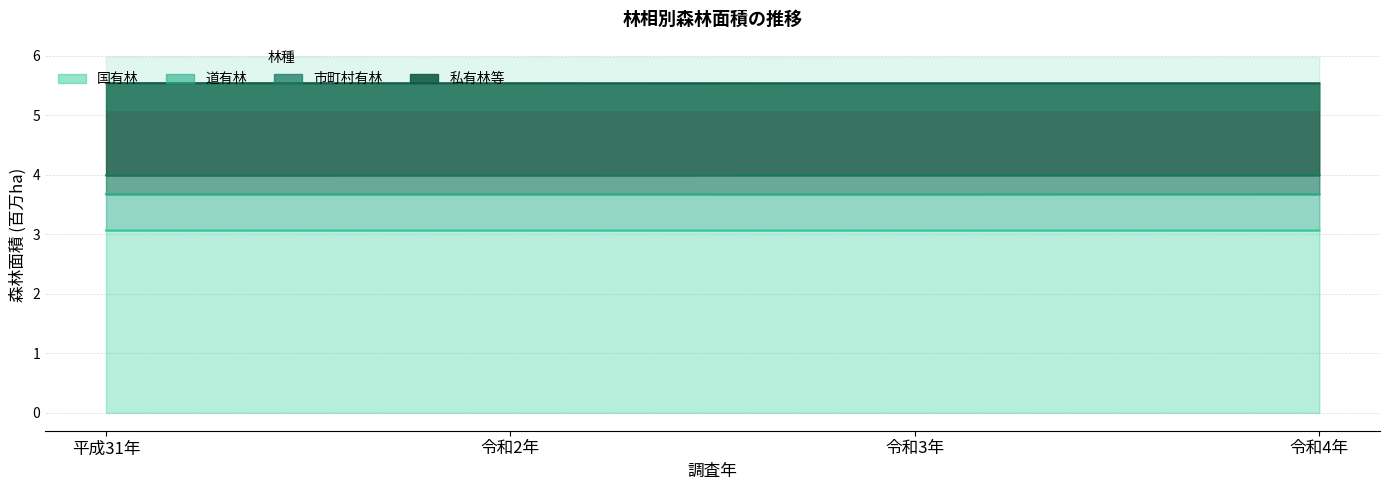

What position from the right is 平成31年?

4